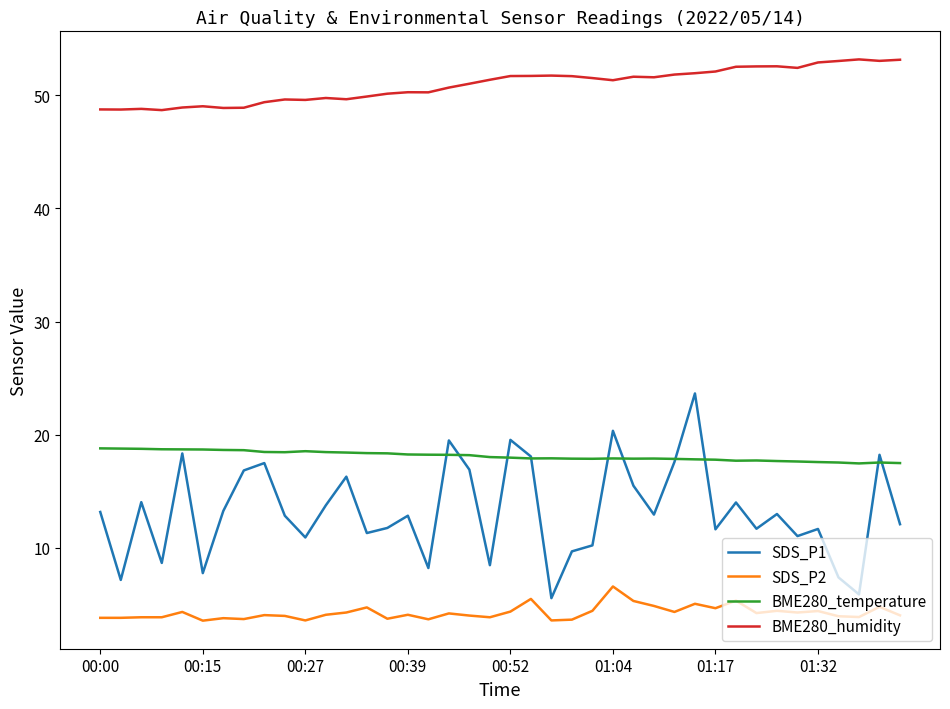

At how many categories does at least one series exceed 22?

40